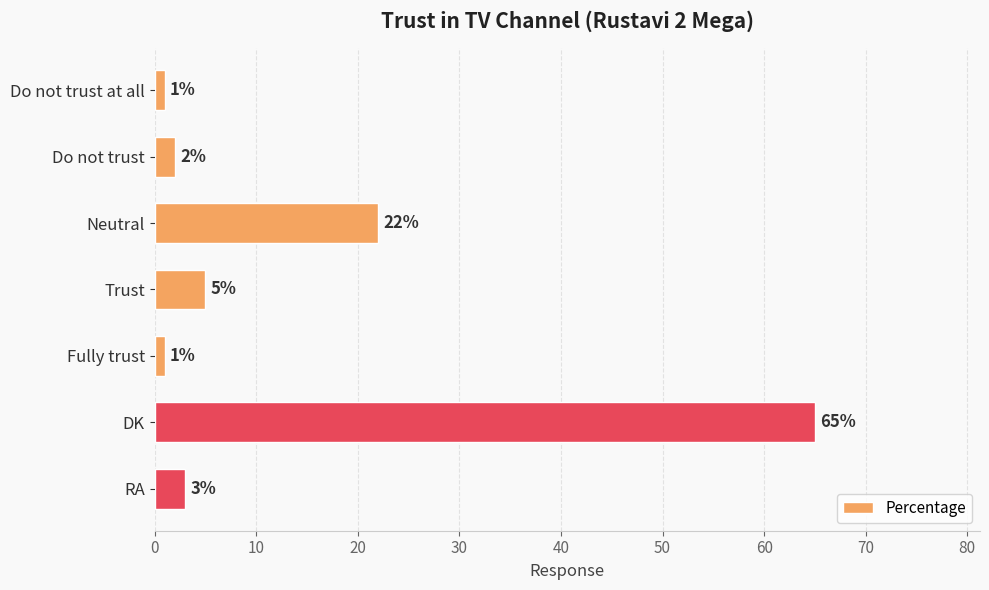

What is the greatest value displayed?

65